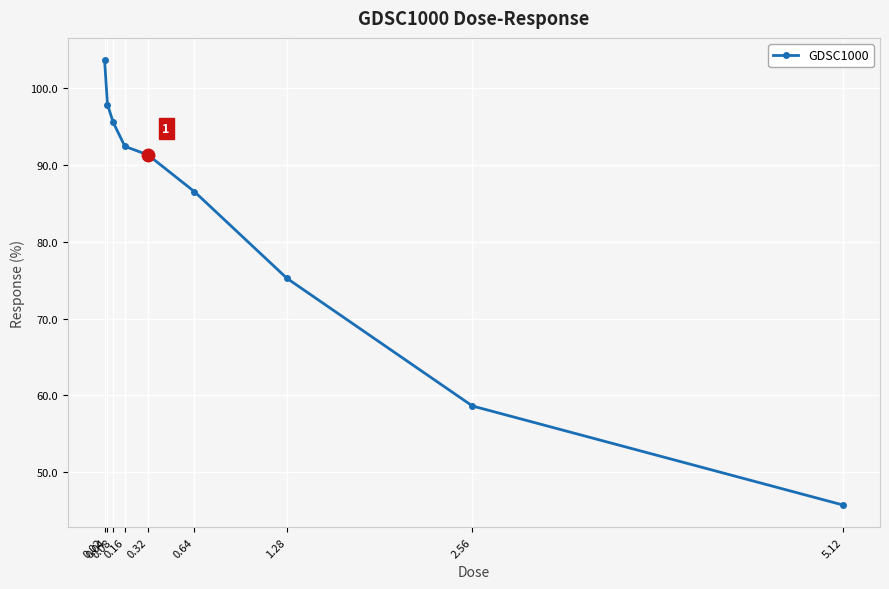

List the labels in order of value, smallest first.

5.12, 2.56, 1.28, 0.64, 0.32, 0.16, 0.08, 0.04, 0.02